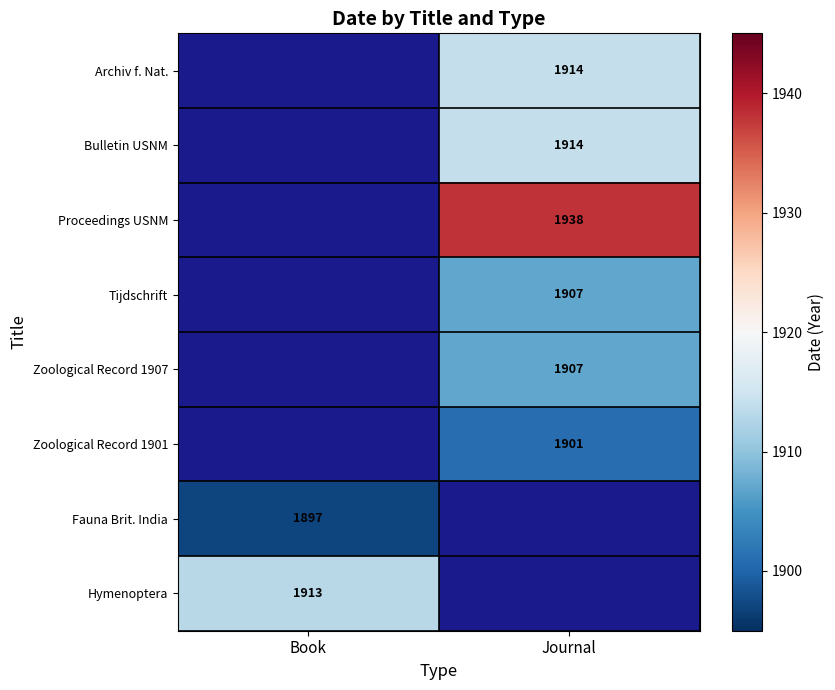

The value of Proceedings USNM at Journal is 3055. True or false?

False